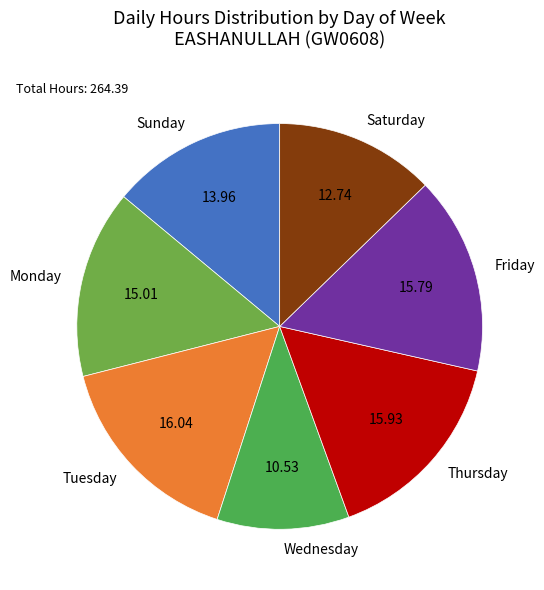

Approximately how many times larger is the value at Saturday compared to Sunday?

0.9